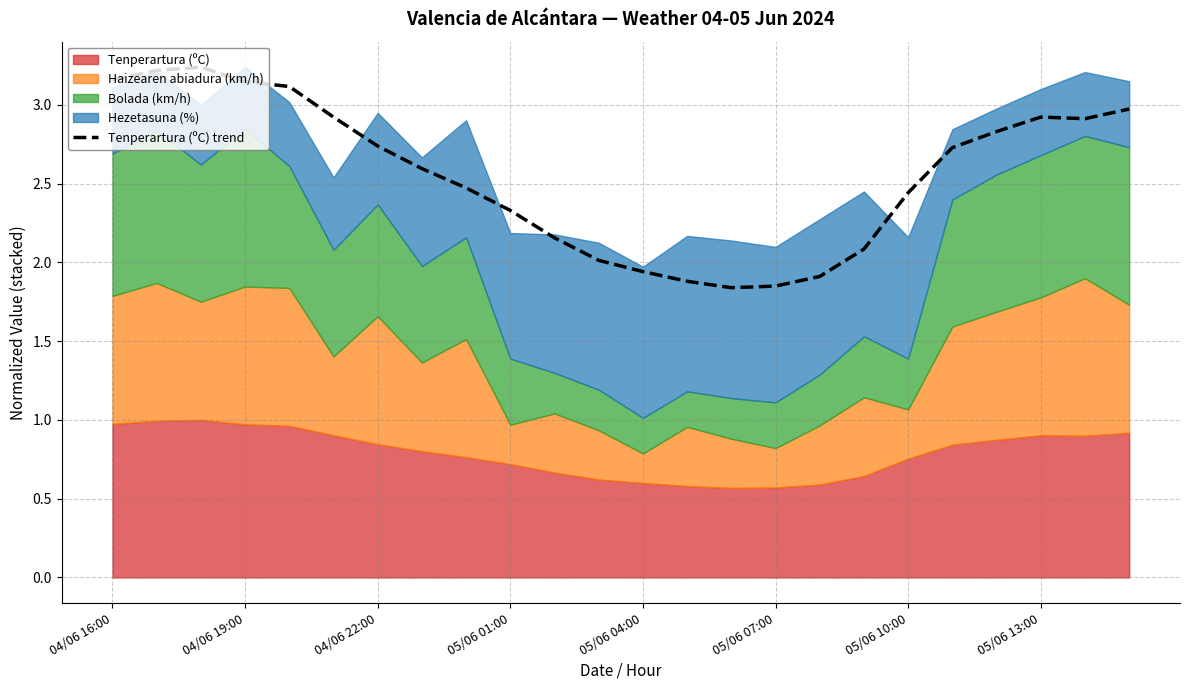

True or false: there are more than 1 points higher than both neighbors.

True